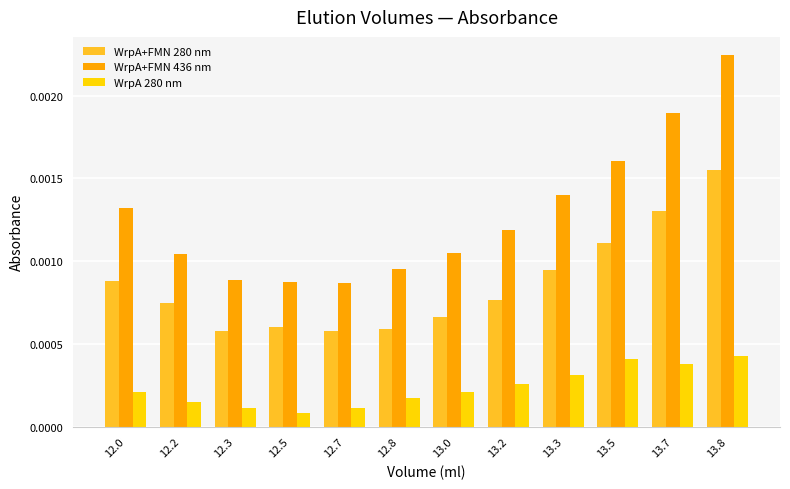

List the series in order of their overall mean, lowest first.

WrpA 280 nm, WrpA+FMN 280 nm, WrpA+FMN 436 nm